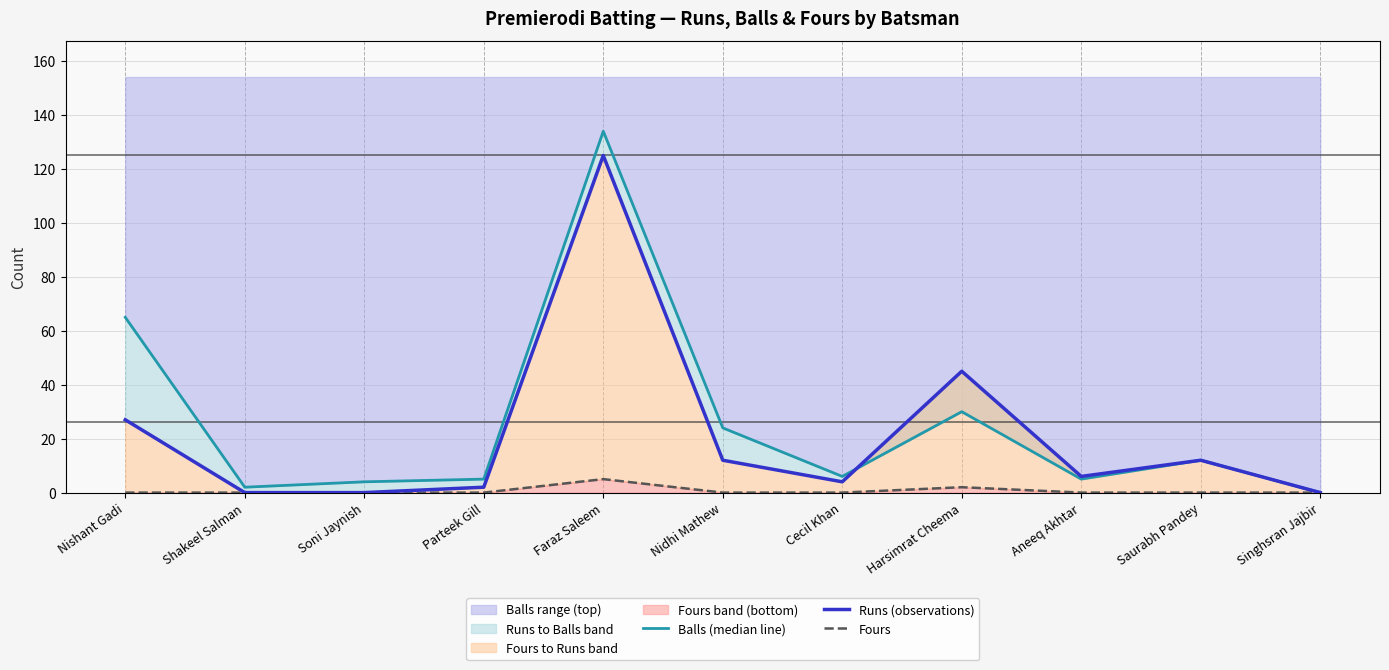

Between Parteek Gill and Singhsran Jajbir, which series saw the biggest shift?

Balls (median line)